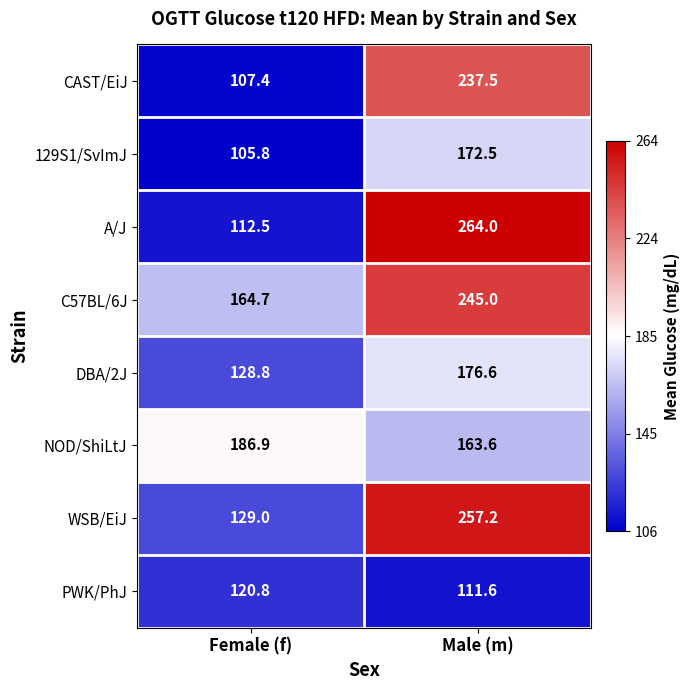

What is the difference between the maximum and minimum values in the PWK/PhJ series?

9.2